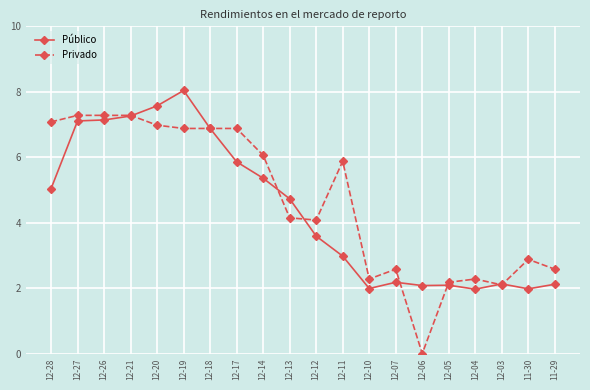

Reading right to left, what are all the values shown in this chart?

Público: 2.1	2.0	2.1	2.0	2.1	2.1	2.2	2.0	3.0	3.6	4.7	5.4	5.9	6.9	8.0	7.6	7.3	7.1	7.1	5.0
Privado: 2.6	2.9	2.1	2.3	2.2	0.0	2.6	2.3	5.9	4.1	4.2	6.1	6.9	6.9	6.9	7.0	7.3	7.3	7.3	7.1